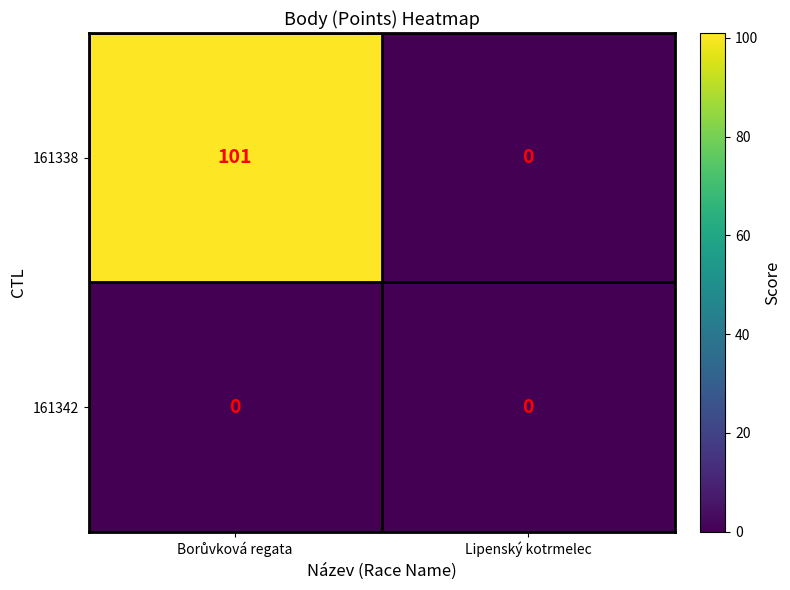

Is it true that 161338 equals 30 at Lipenský kotrmelec?

False